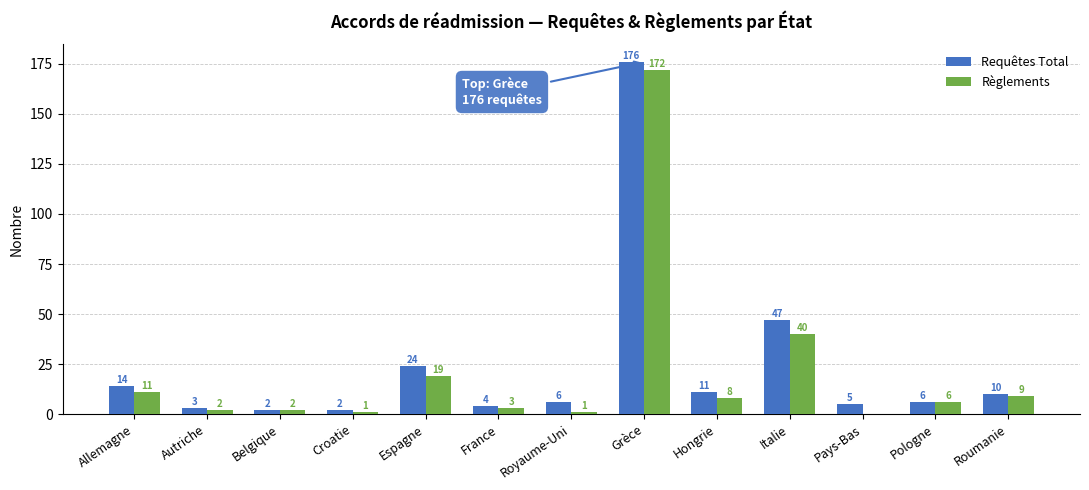

How many series are shown in this chart?

2